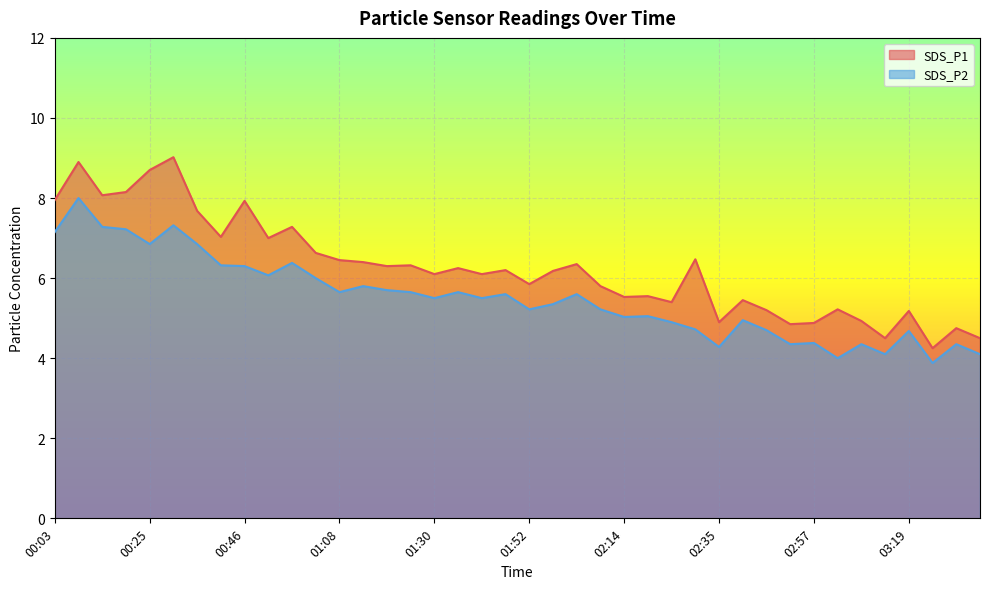

Is the value of SDS_P2 at 01:30 greater than the value of SDS_P1 at 02:14?

No